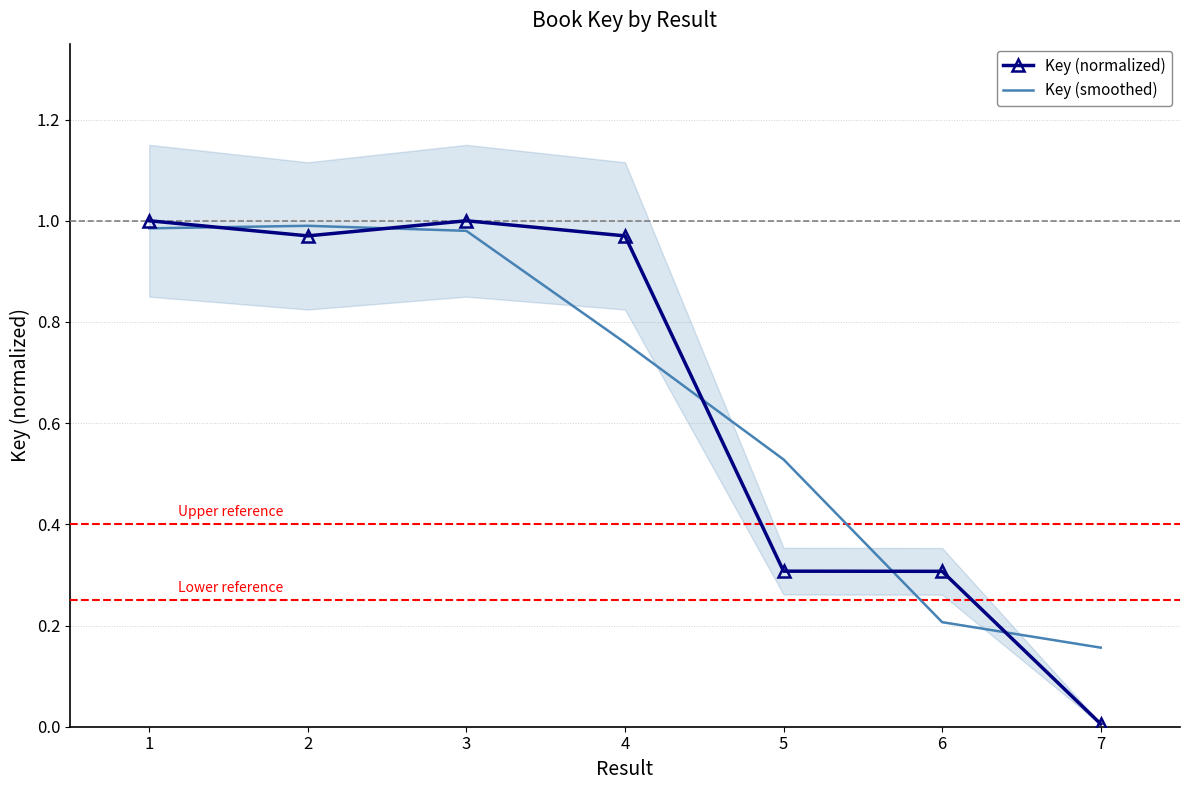

At which category is the sum across all series the highest?

1